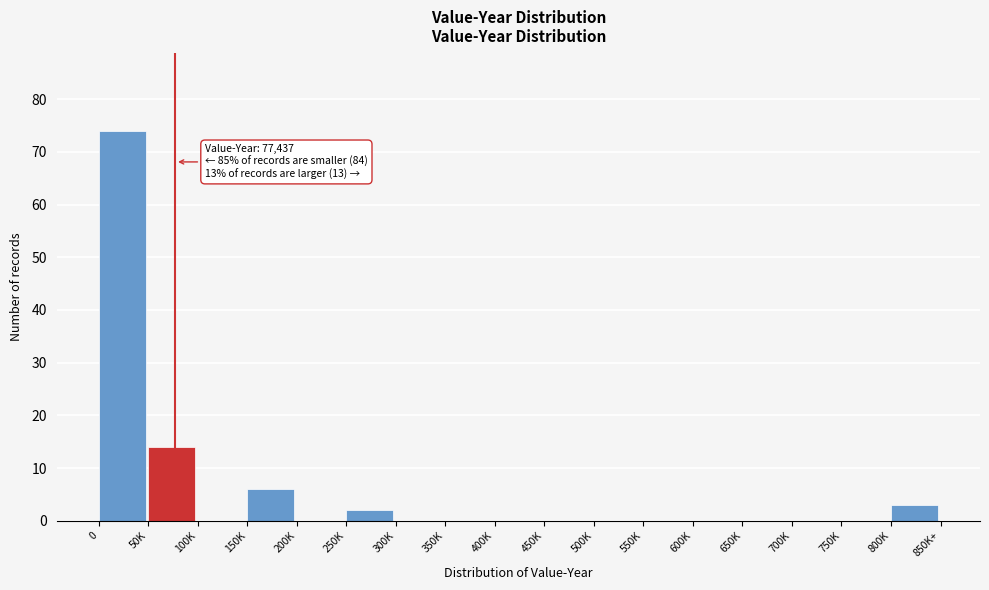

Reading right to left, transcribe all the data shown in this chart.

800K=3	750K=0	700K=0	650K=0	600K=0	550K=0	500K=0	450K=0	400K=0	350K=0	300K=0	250K=2	200K=0	150K=6	100K=0	50K=14	0=74